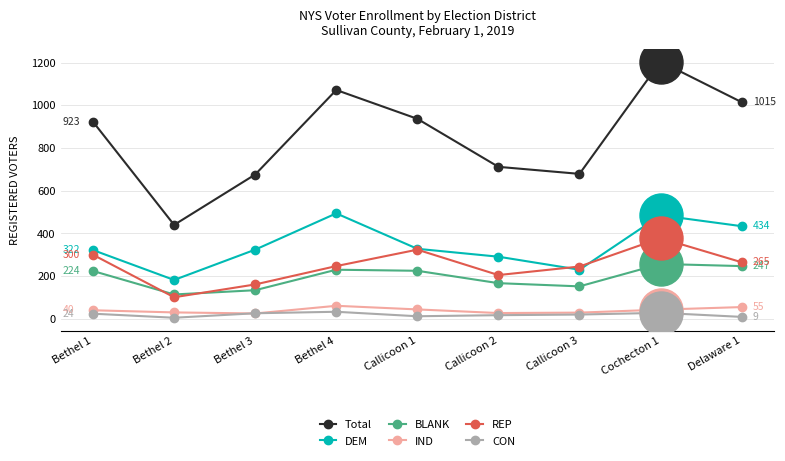

Which series has the largest range (max minus min)?

Total